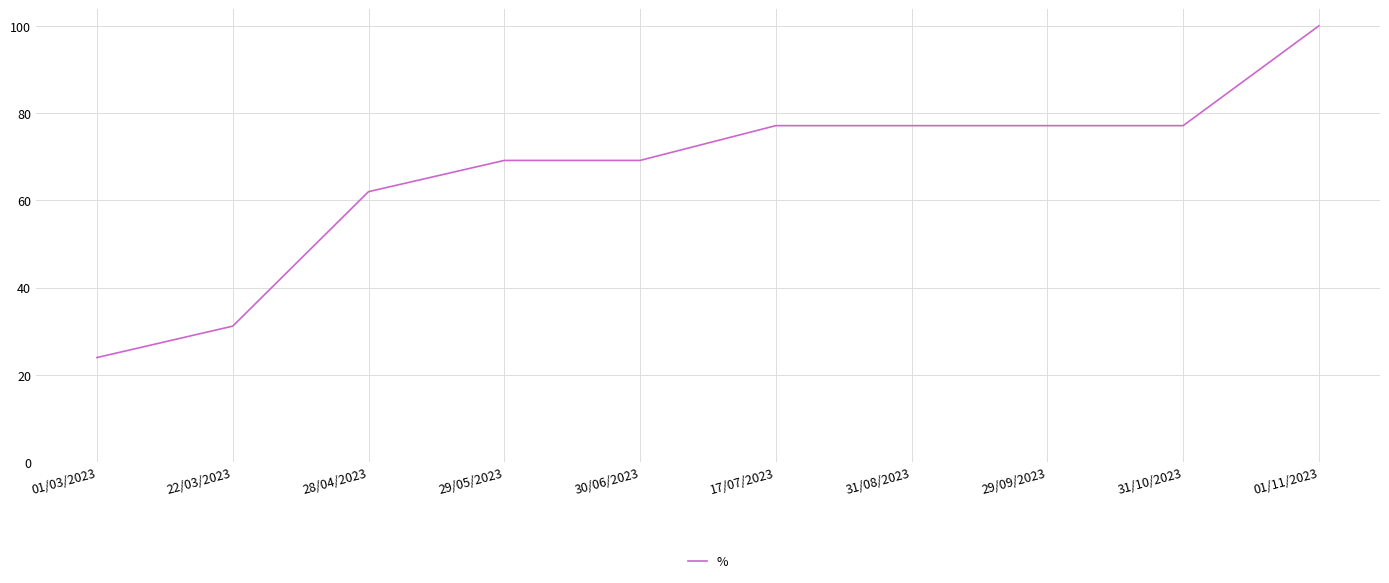

What is the maximum value shown in the chart?

100.0